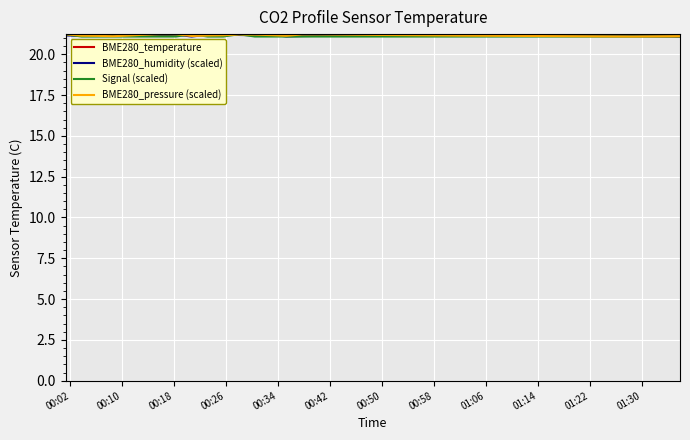

What is the difference between the maximum and minimum values in the BME280_temperature series?

0.1